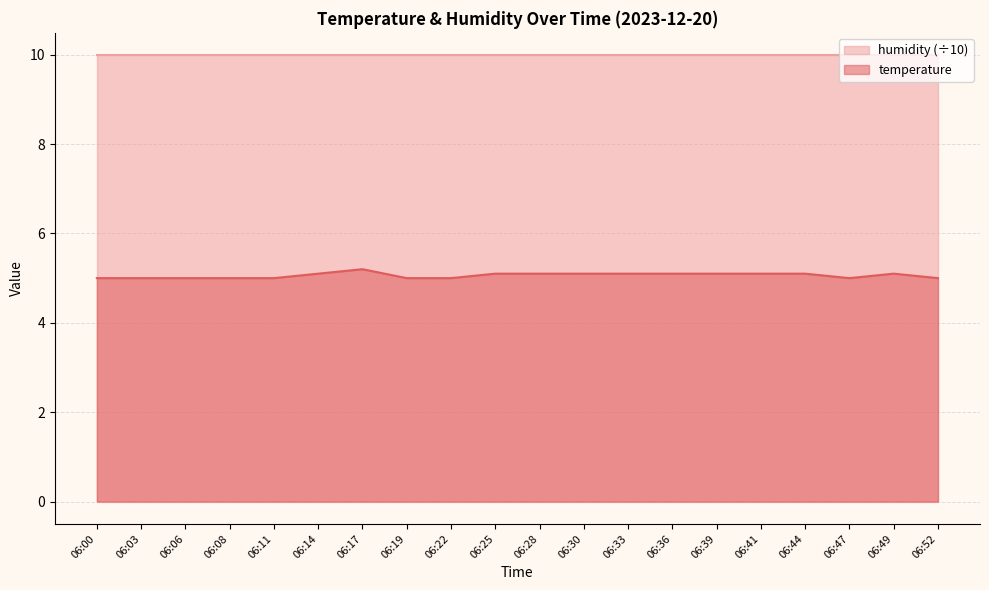

Rank the categories by value from lowest to highest.

06:00, 06:03, 06:06, 06:08, 06:11, 06:19, 06:22, 06:47, 06:52, 06:14, 06:25, 06:28, 06:30, 06:33, 06:36, 06:39, 06:41, 06:44, 06:49, 06:17